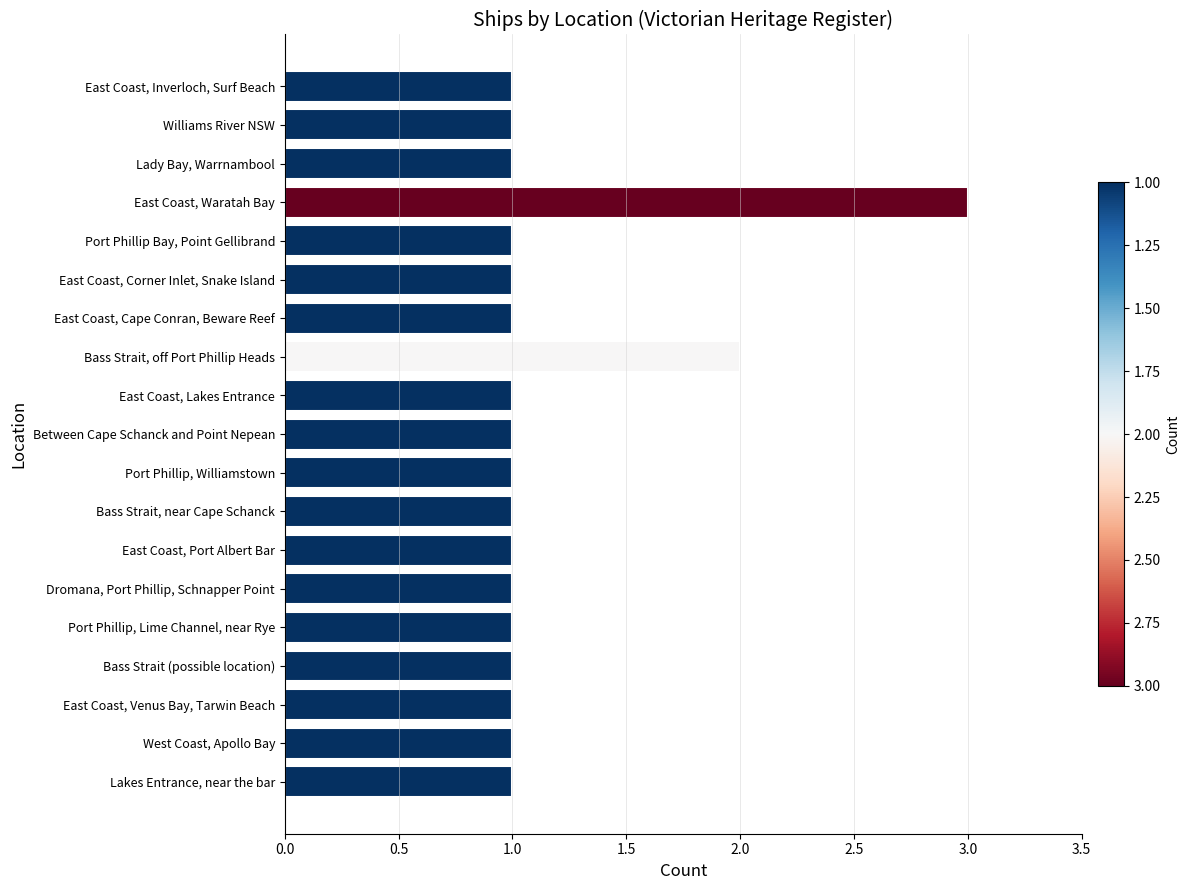

Count the number of data series in this chart.

1